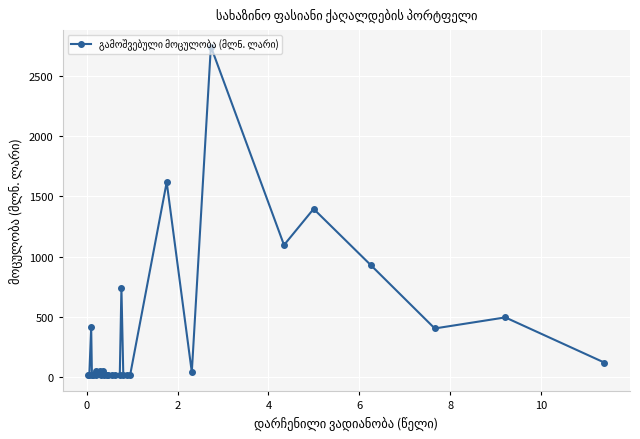

How many interior local peaks (higher than both neighbors) does the data have?

9